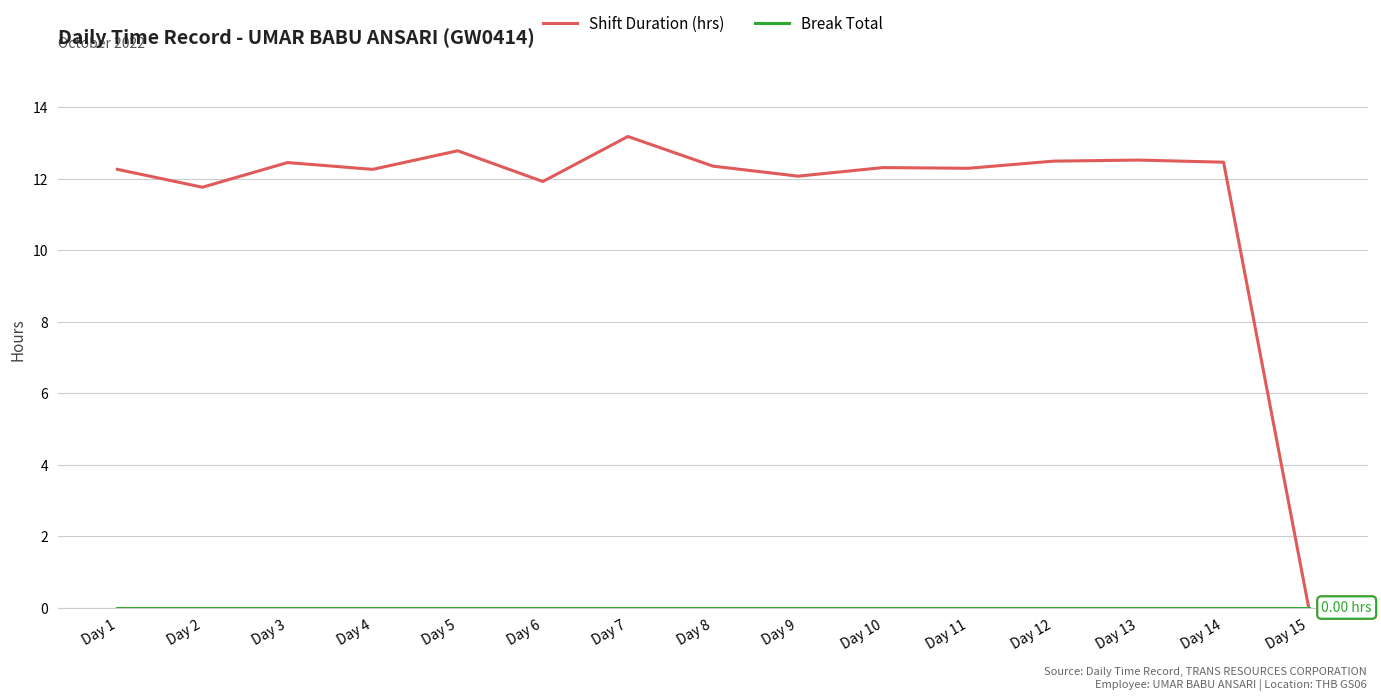

How many categories are shown in the chart?

15